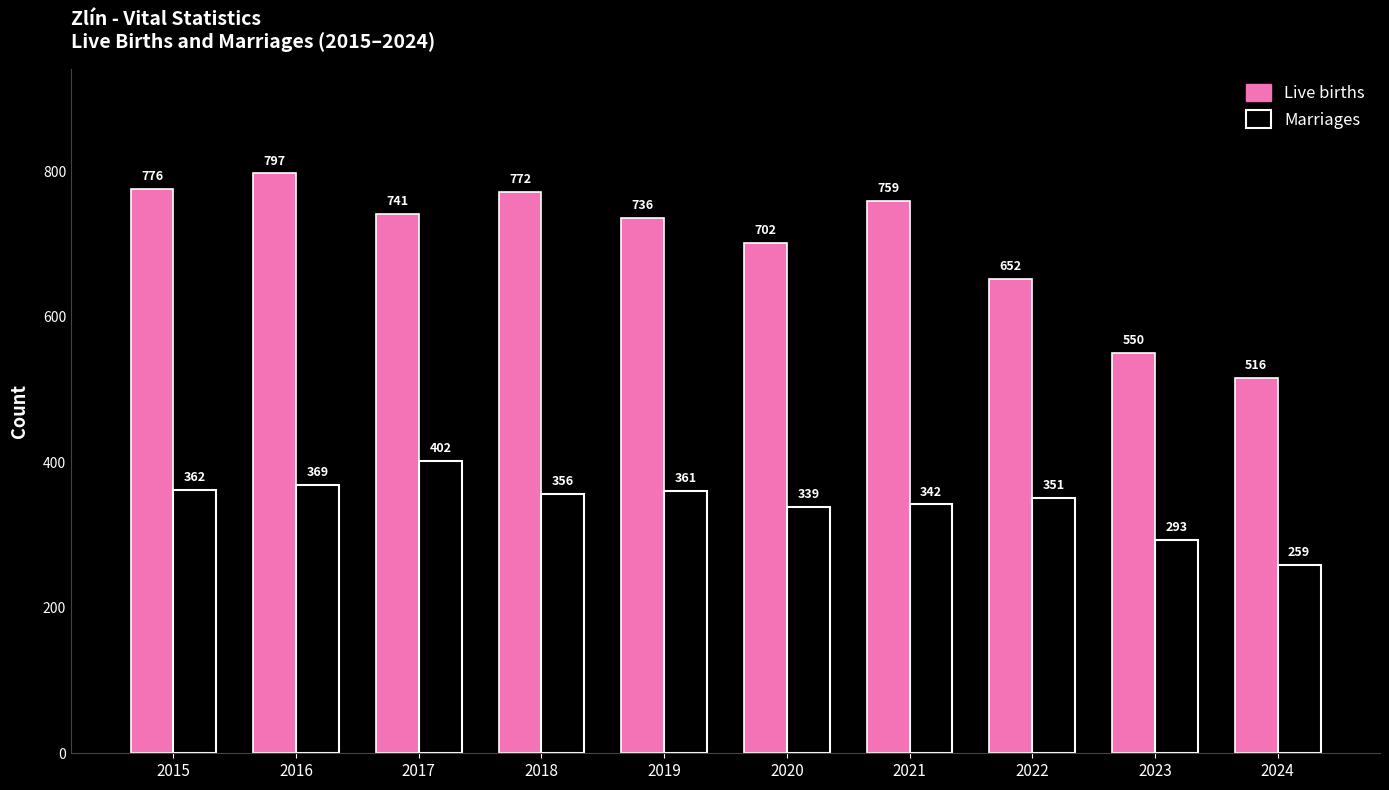

What is the spread (max minus min) of values at 2015?

414